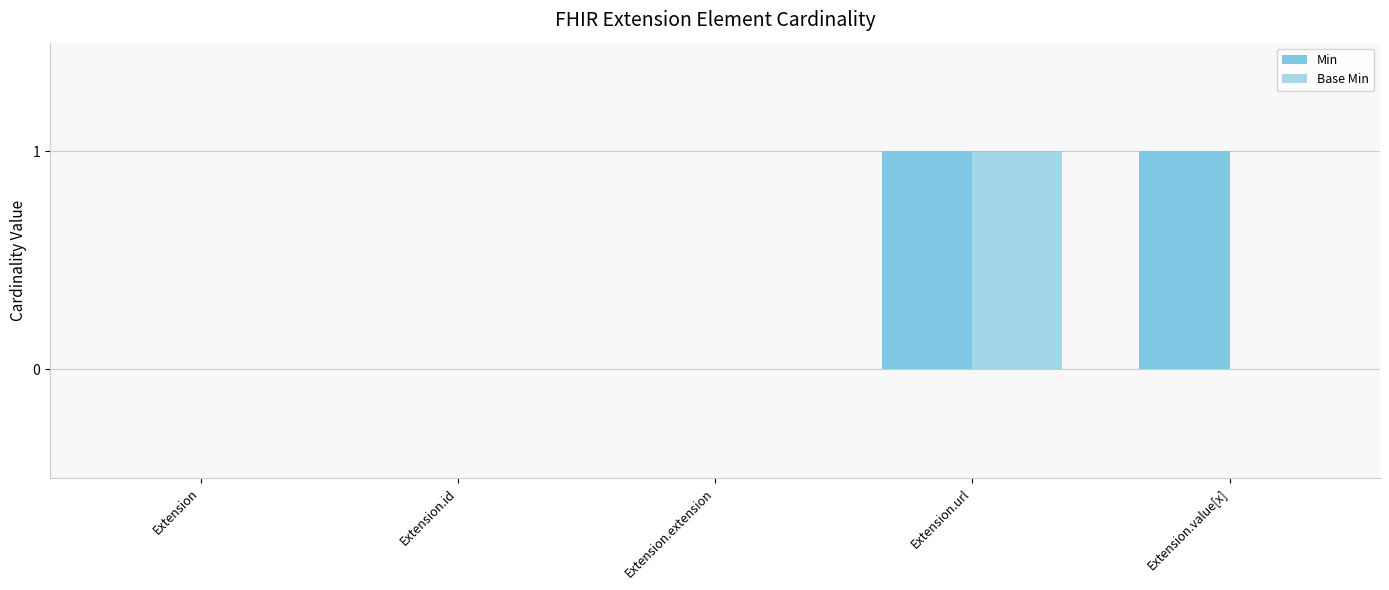

Reading right to left, list all the values displayed in this chart.

Min: Extension.value[x]=1	Extension.url=1	Extension.extension=0	Extension.id=0	Extension=0
Base Min: Extension.value[x]=0	Extension.url=1	Extension.extension=0	Extension.id=0	Extension=0